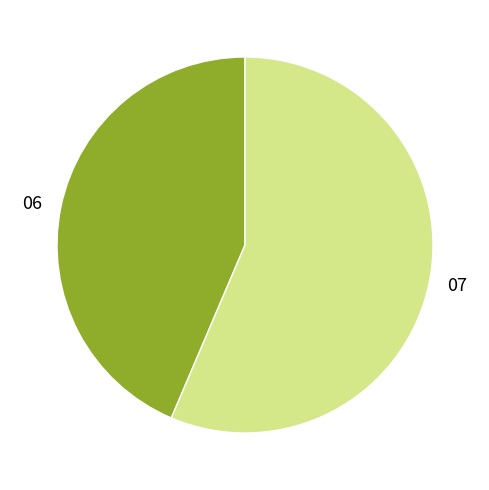

Rank the categories by value from lowest to highest.

06, 07